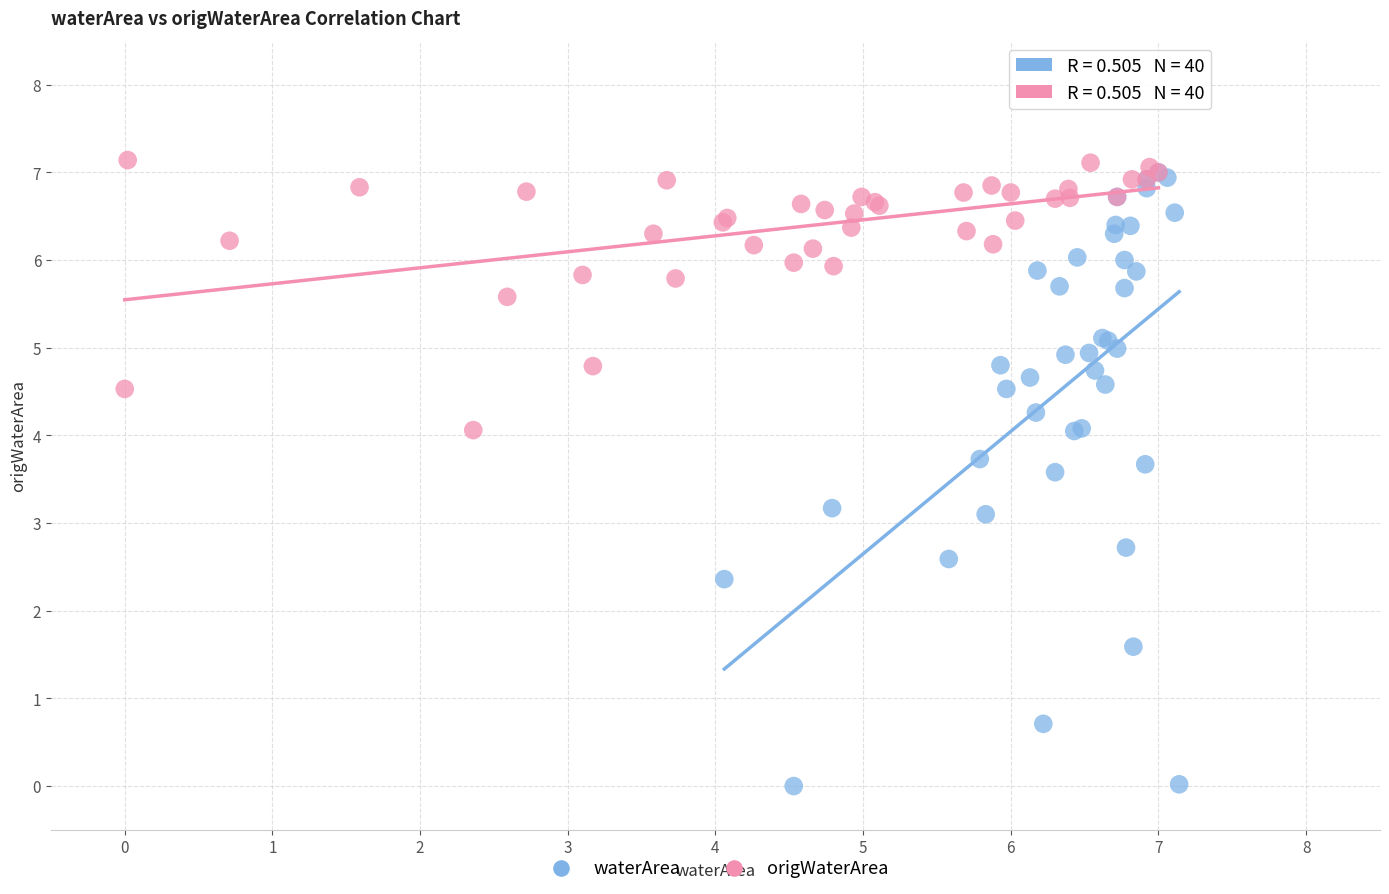

What are all the series names shown in the legend?

waterArea, origWaterArea